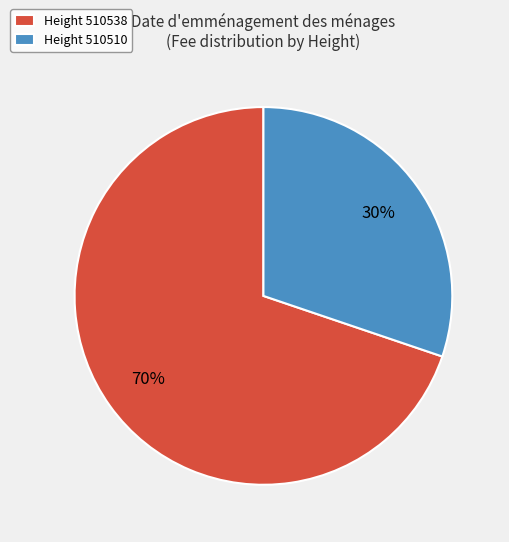

To the nearest percent, what percentage of the pie is Height 510510?

30%